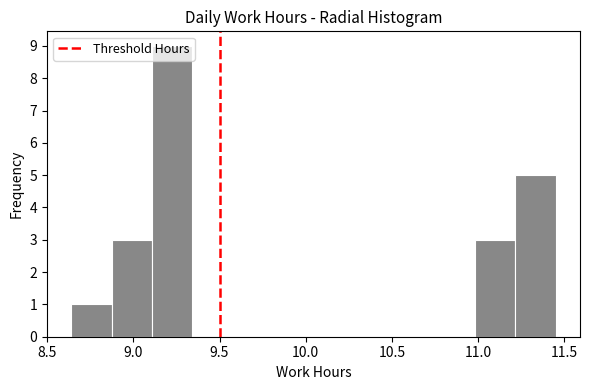

Reading left to right, list every bar in this chart as the range it spans on the x-axis followed by its height. Neither the bar edges nor the heights are printed on the chart, so give them approximately, as read against the axes.

8.65 to 8.85: 1
8.85 to 9.10: 3
9.10 to 9.35: 9
9.35 to 9.60: 0
9.60 to 9.80: 0
9.80 to 10.05: 0
10.05 to 10.30: 0
10.30 to 10.50: 0
10.50 to 10.75: 0
10.75 to 11.00: 0
11.00 to 11.20: 3
11.20 to 11.45: 5